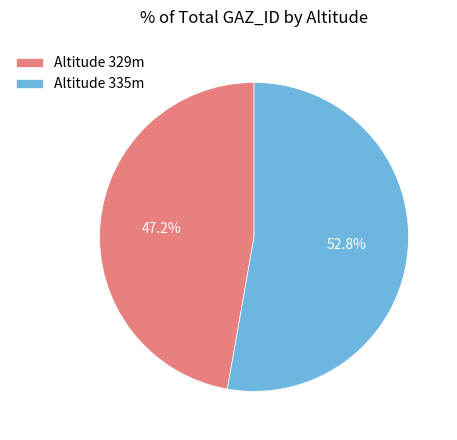

Which slice is the smallest?

Altitude 329m